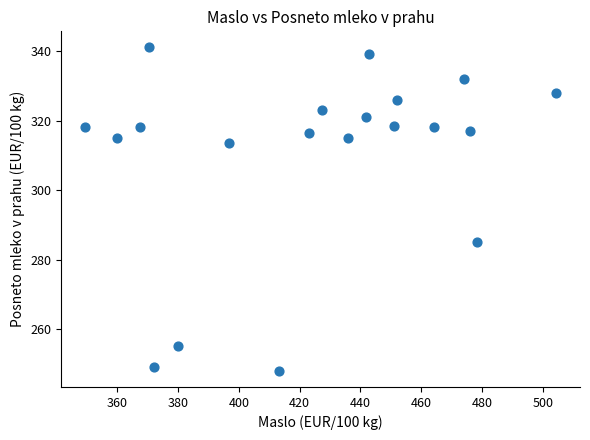

What Y value in the scatter plot is closest to 294?

285.0